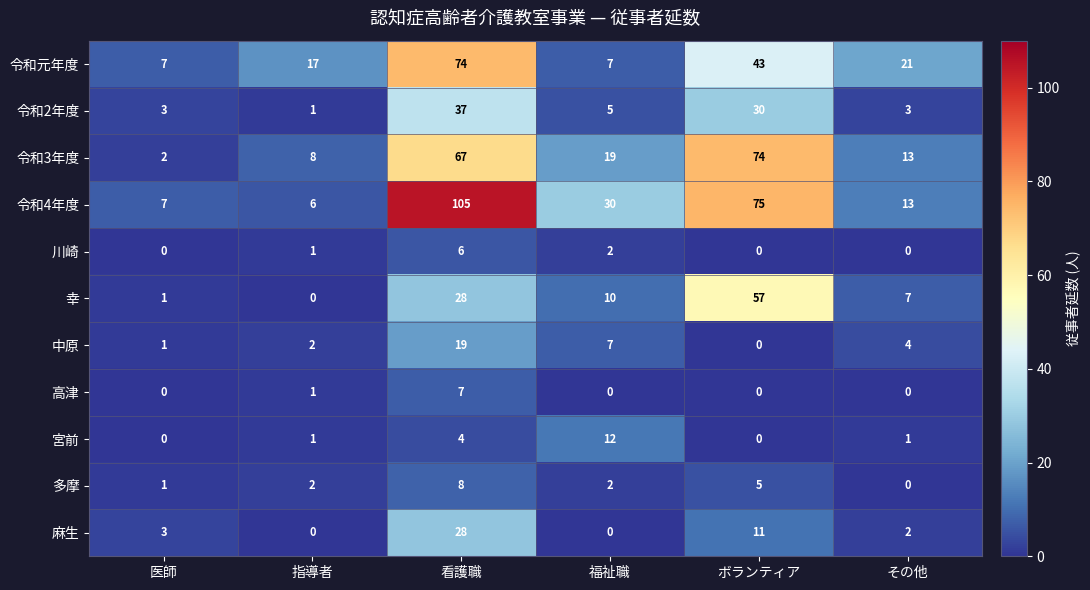

Read the 令和4年度 value at その他.

13